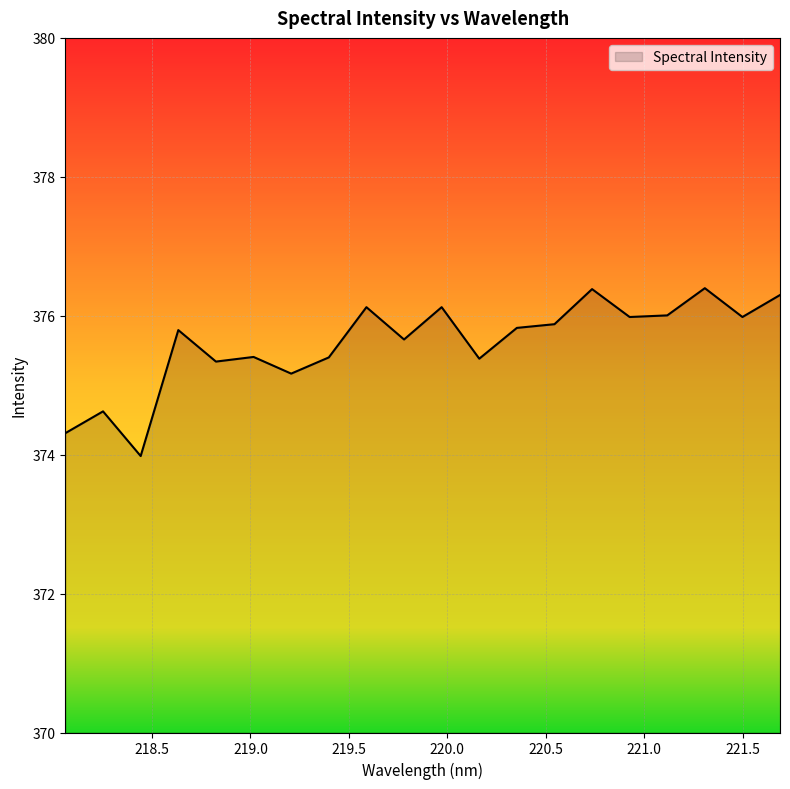

What is the difference between the maximum and minimum values?

2.4